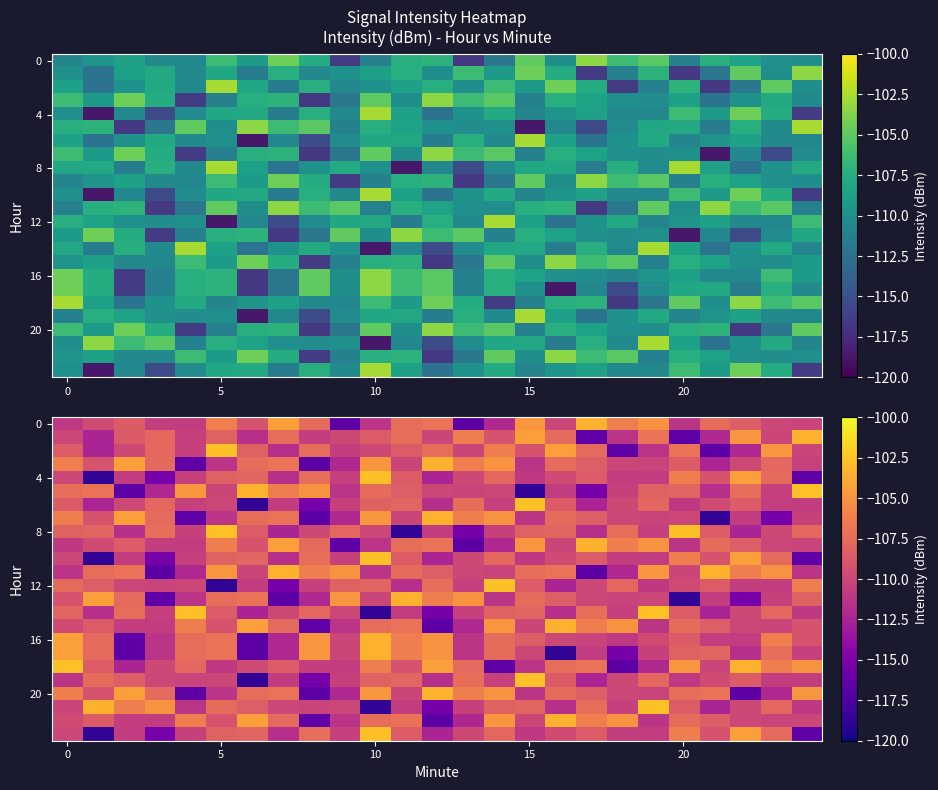

How many series are shown in this chart?

24